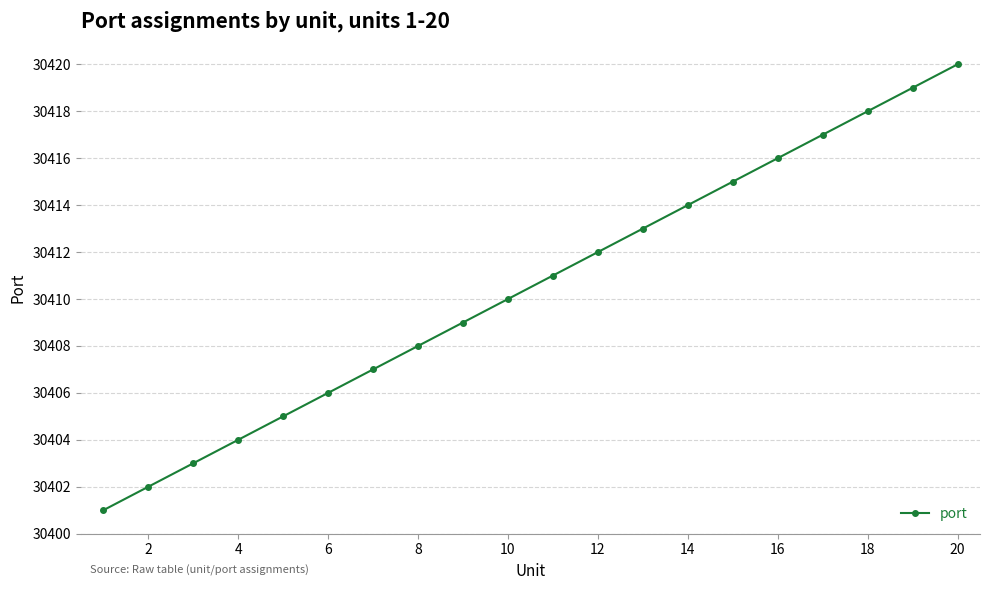

What is the value of the 2nd point from the left?

30402